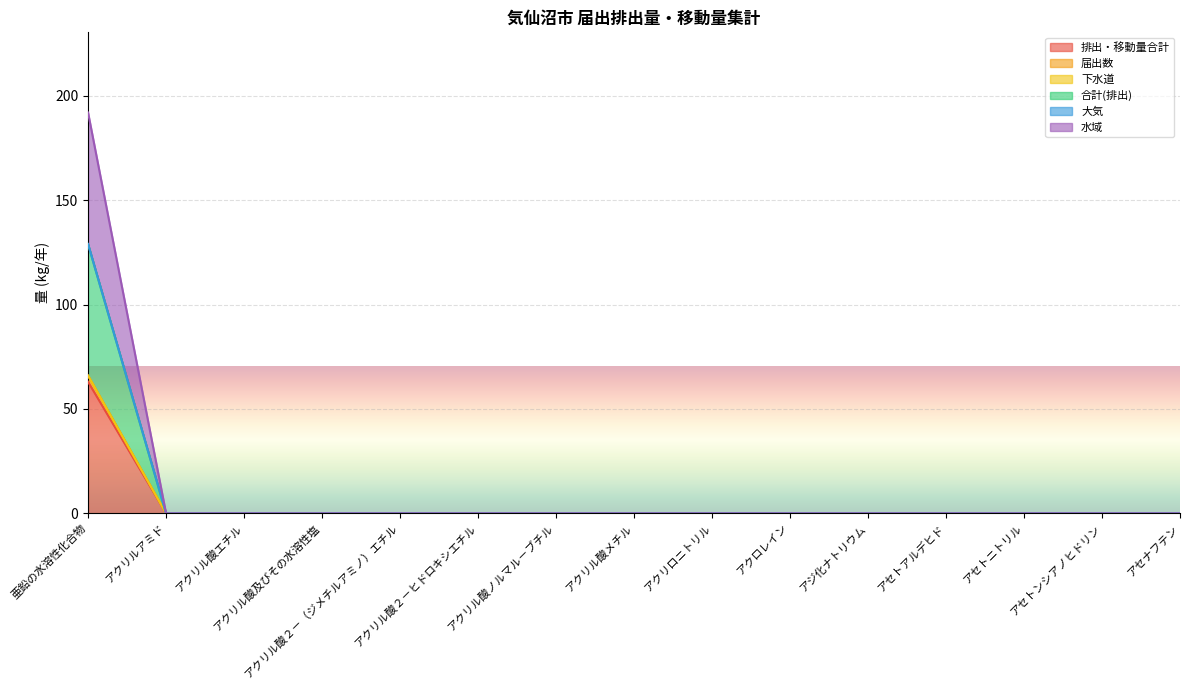

What is the average value of the 合計(排出) series?

9